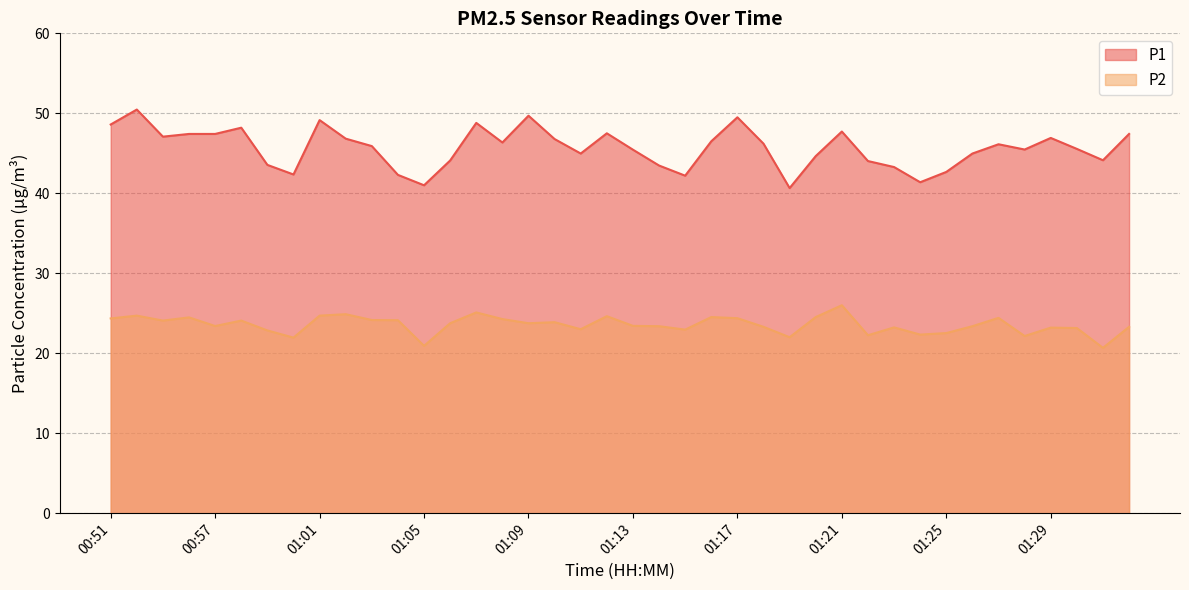

True or false: P1 and P2 cross at least once.

False